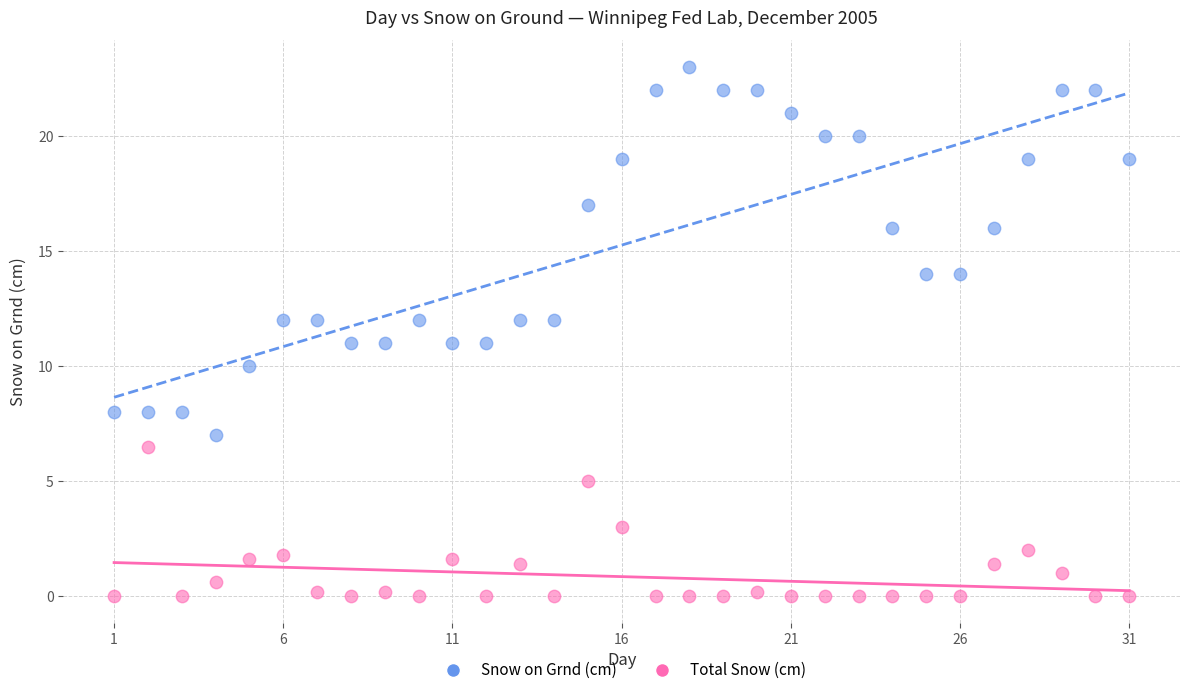

Which series reaches the maximum Y coordinate?

Snow on Grnd (cm)